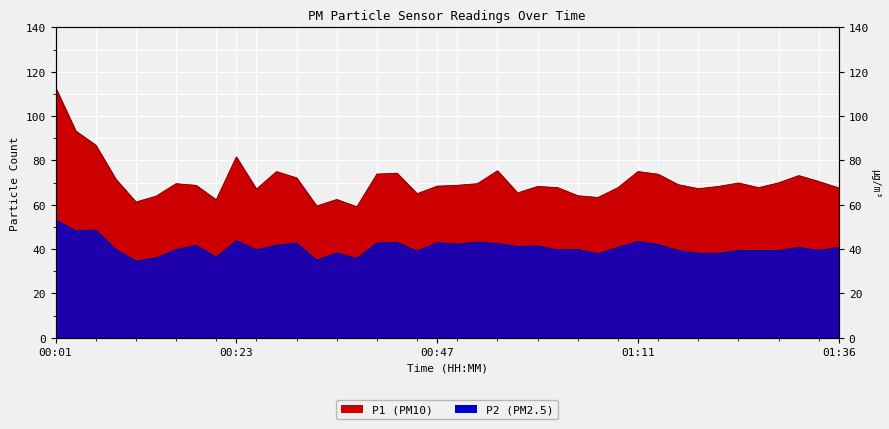

Does the chart display data point markers on the line(s)?

No